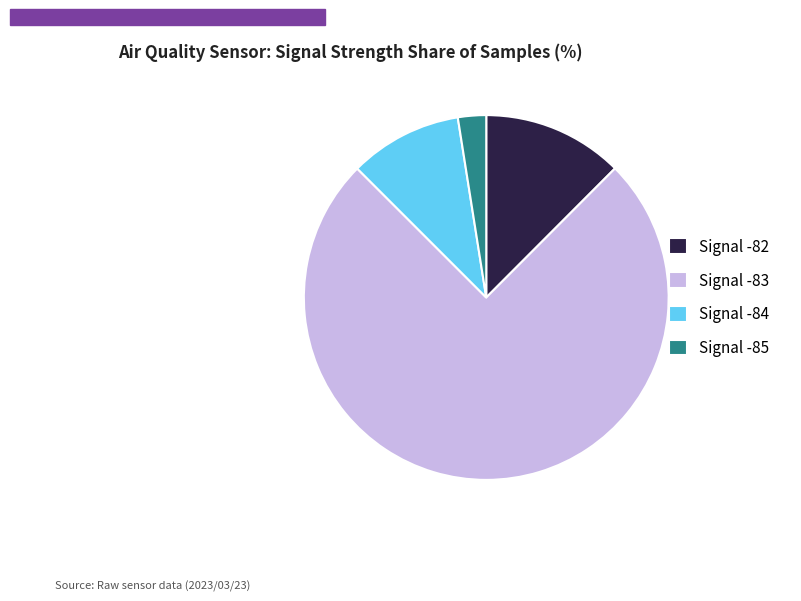

Do Signal -84 and Signal -83 together represent more than half of the pie?

Yes